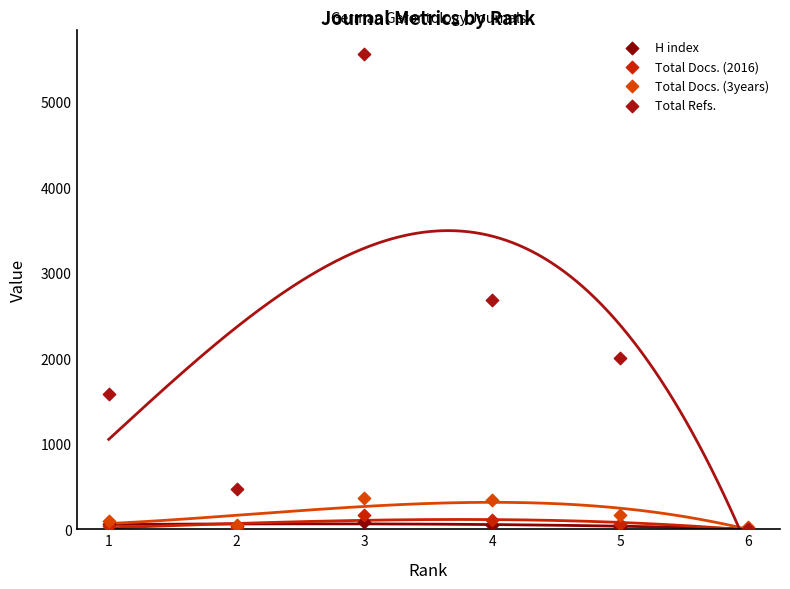

Across all series, what Y value is closest to 2778?

2679